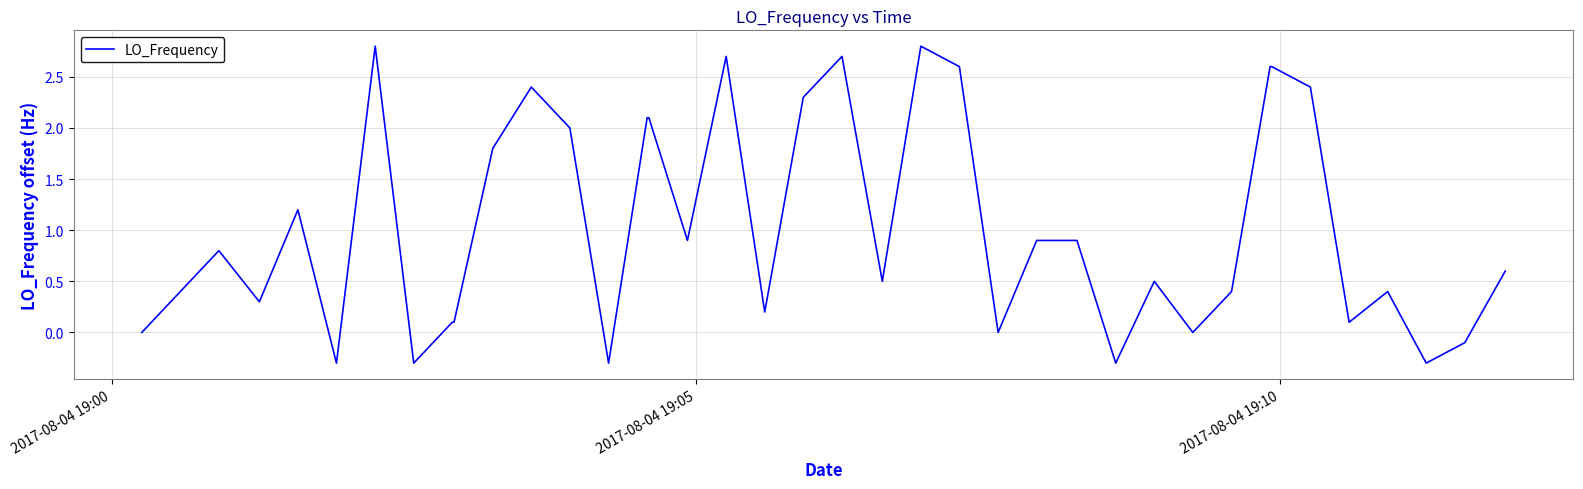

What is the greatest value displayed?

2.8